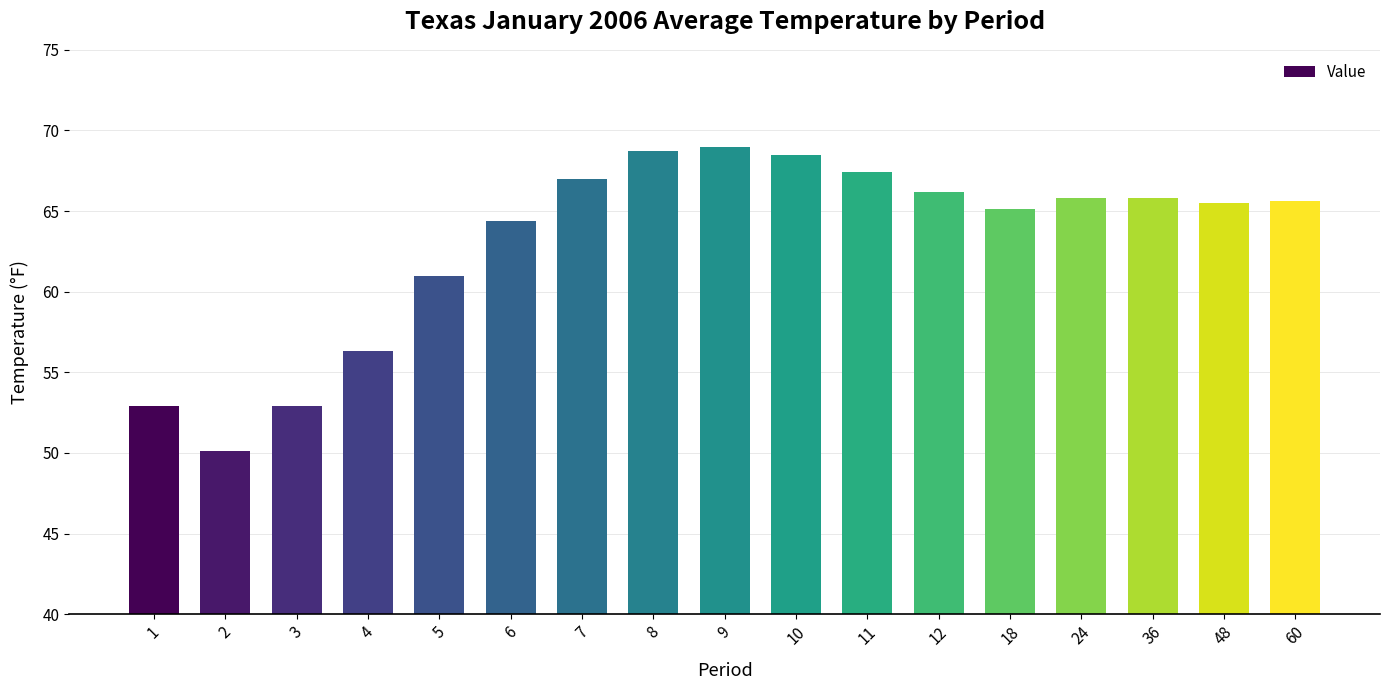

What is the sum of the values at 60 and 4?

121.9